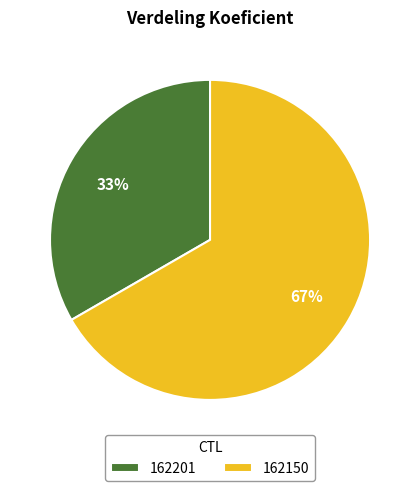

To the nearest percent, what is the combined percentage of 162201 and 162150?

100%